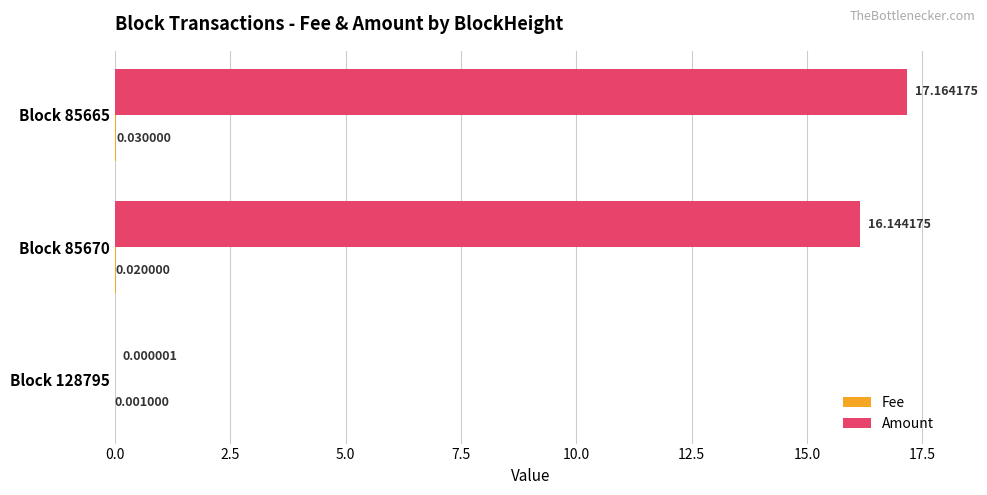

At which category is the sum across all series the highest?

Block 85665